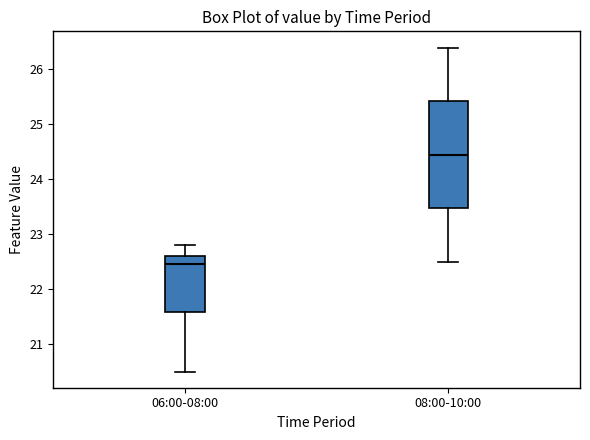

Where does the lower whisker of the box for 06:00-08:00 end on the y-axis? The values are not printed on the chart, so give them approximately, as read against the axis.

20.5